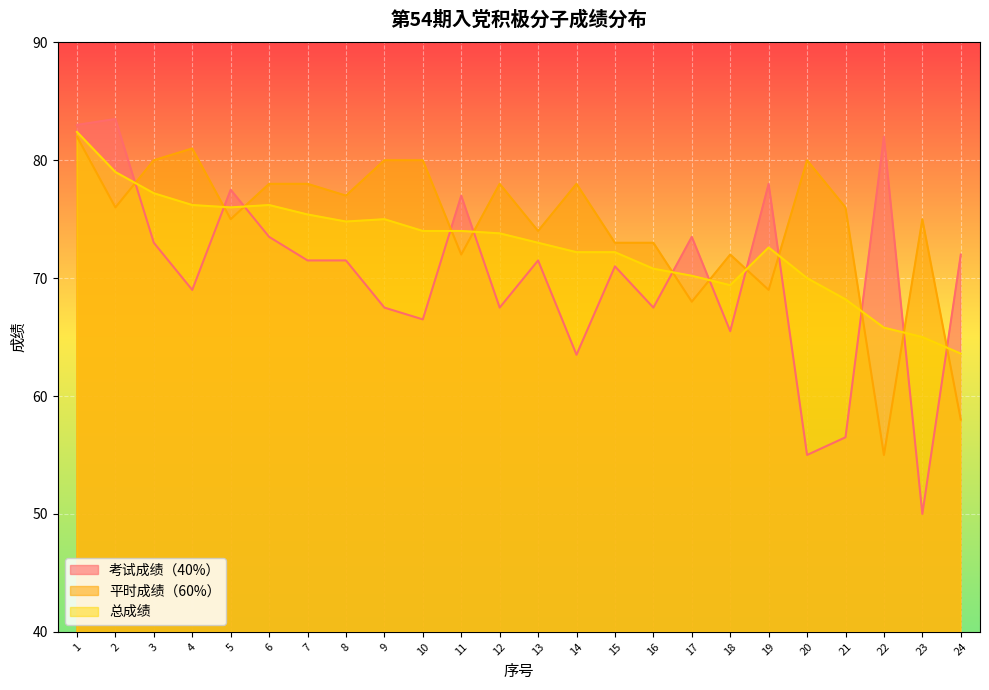

Which series has the largest total across all categories?

平时成绩（60%）